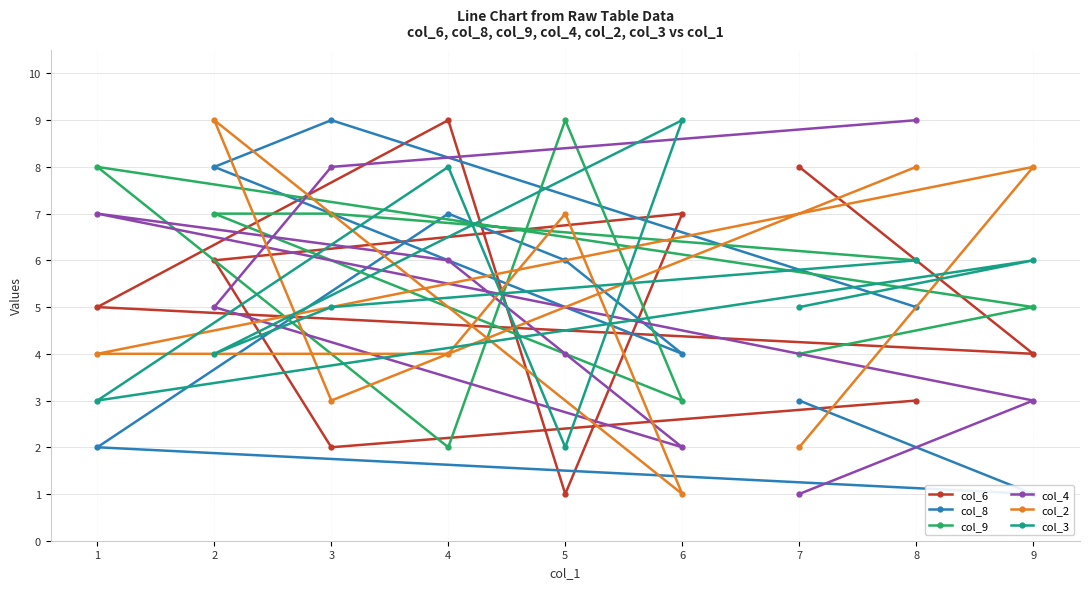

Reading right to left, extract all data points from this chart.

col_6: 7=8	9=4	1=5	4=9	5=1	6=7	2=6	3=2	8=3
col_8: 7=3	9=1	1=2	4=7	5=6	6=4	2=8	3=9	8=5
col_9: 7=4	9=5	1=8	4=2	5=9	6=3	2=7	3=7	8=6
col_4: 7=1	9=3	1=7	4=6	5=4	6=2	2=5	3=8	8=9
col_2: 7=2	9=8	1=4	4=4	5=7	6=1	2=9	3=3	8=8
col_3: 7=5	9=6	1=3	4=8	5=2	6=9	2=4	3=5	8=6